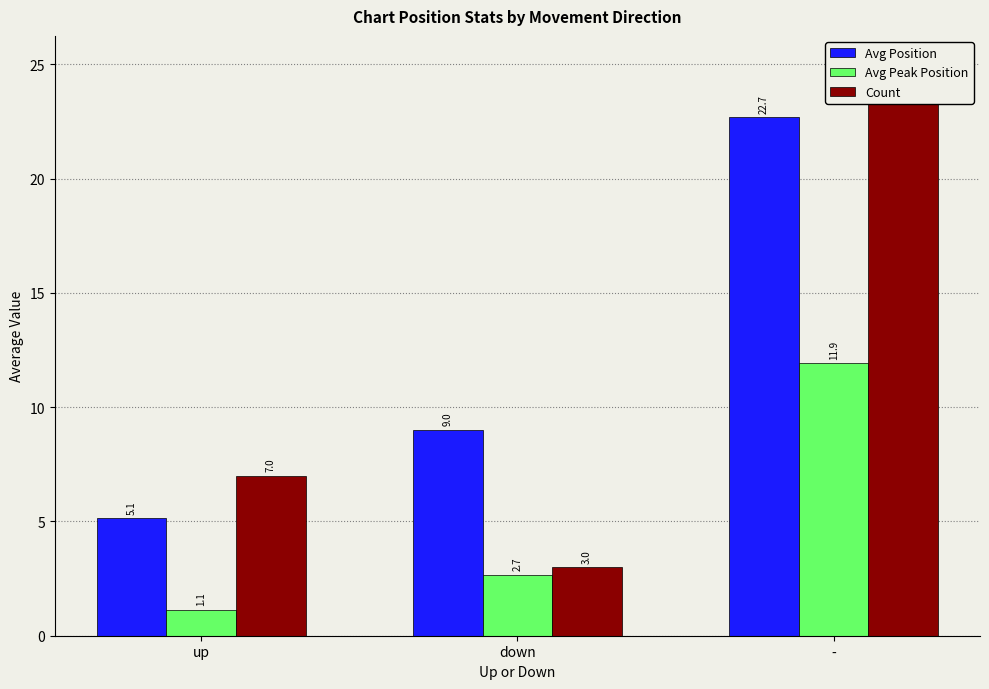

How many bars are there in each group?

3